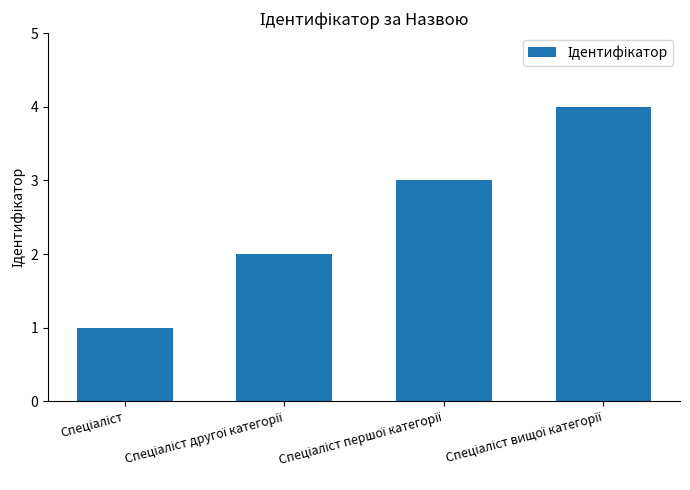

What is the sum of all values?

10